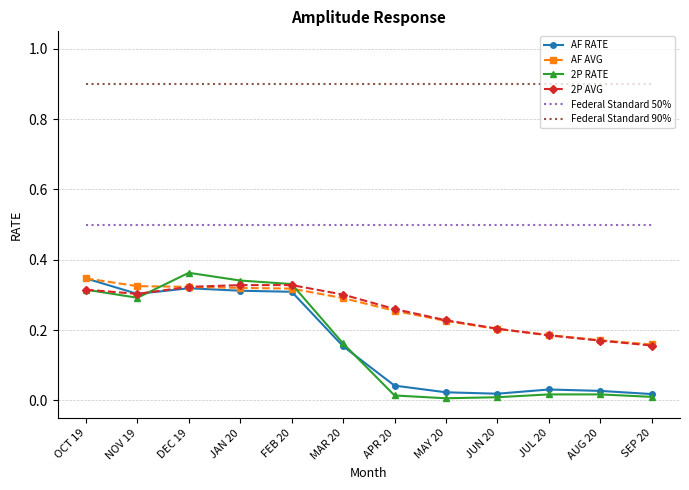

Which series has the largest total across all categories?

Federal Standard 90%